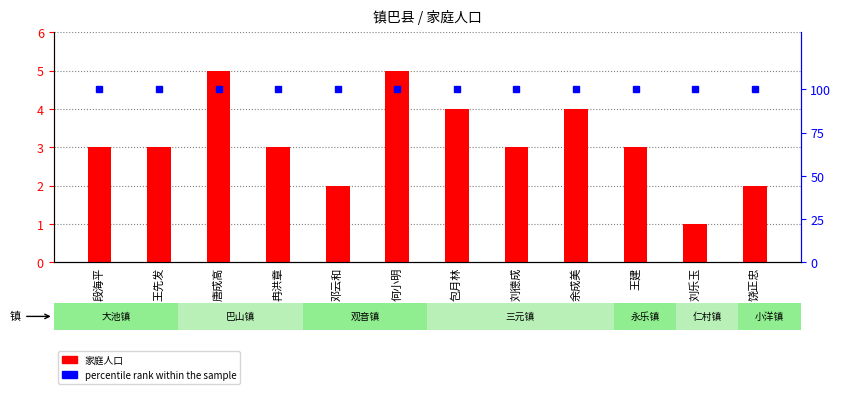

What is the average value of the percentile rank within the sample series?

100